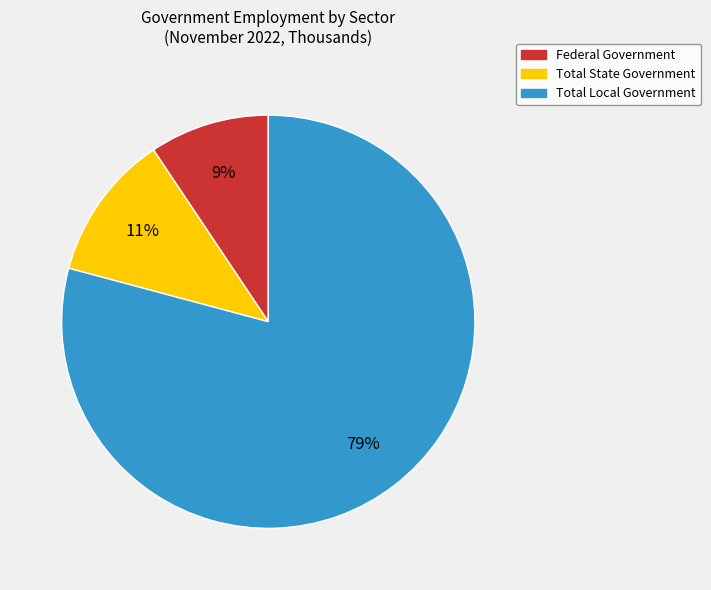

Is the sum of Total Local Government and Federal Government greater than half?

Yes